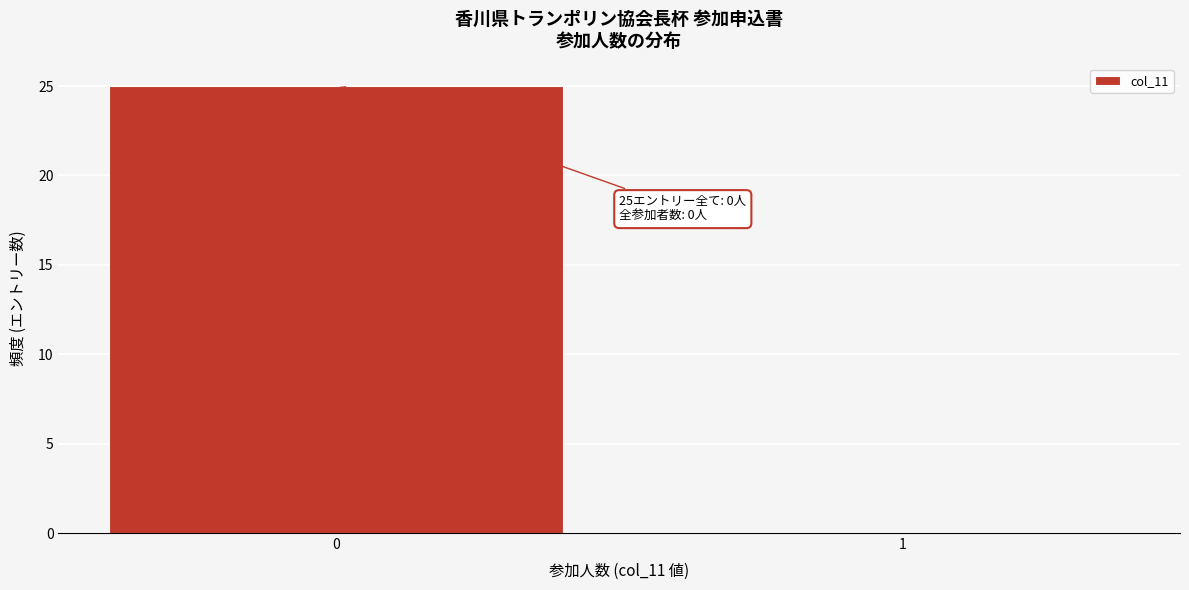

Reading left to right, transcribe all the data shown in this chart.

0=25	1=0